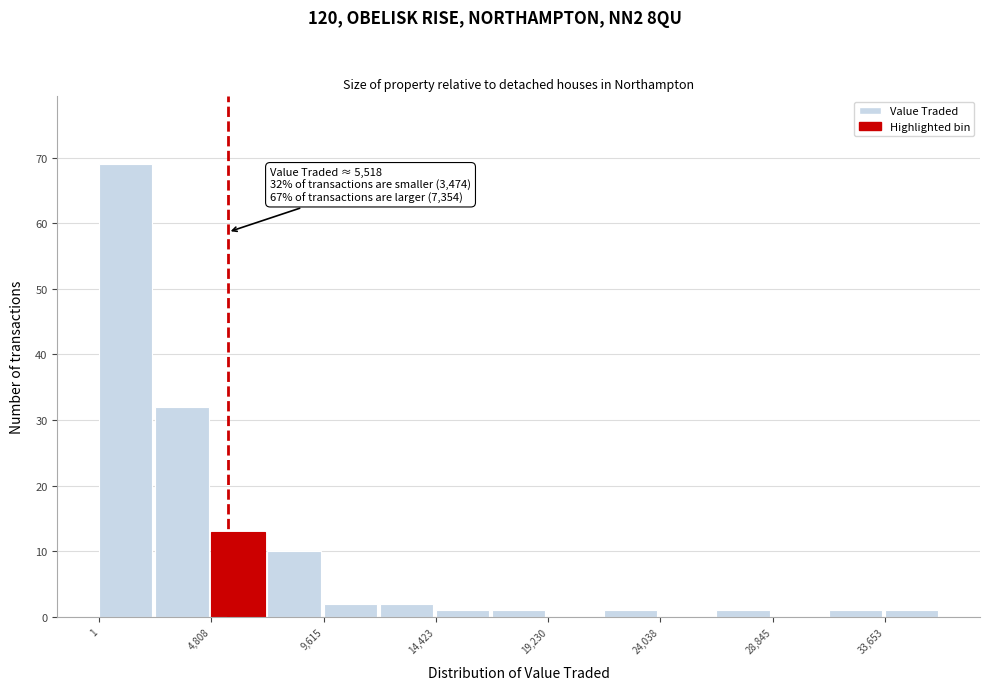

Over which range of the x-axis is the bar tallest?

0 to 2500